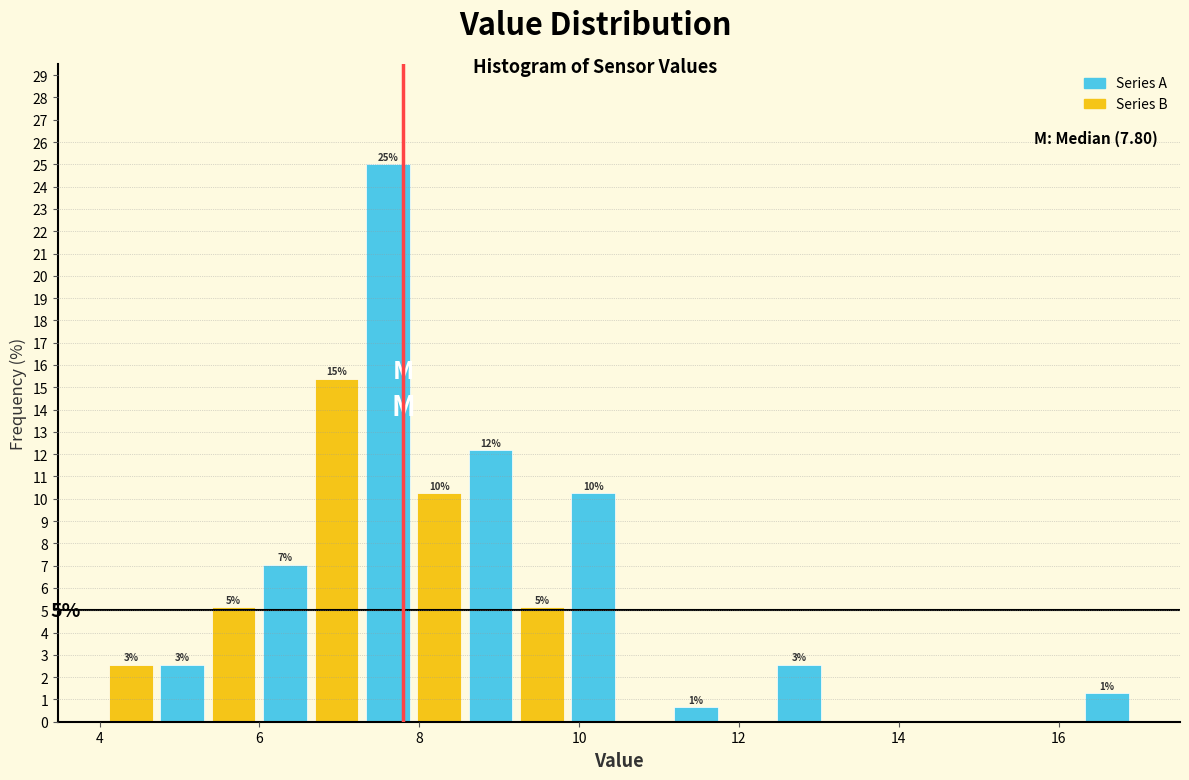

Around what value on the x-axis is the tallest bar? Give the approximate position of its centre, as read against the axis.

7.6